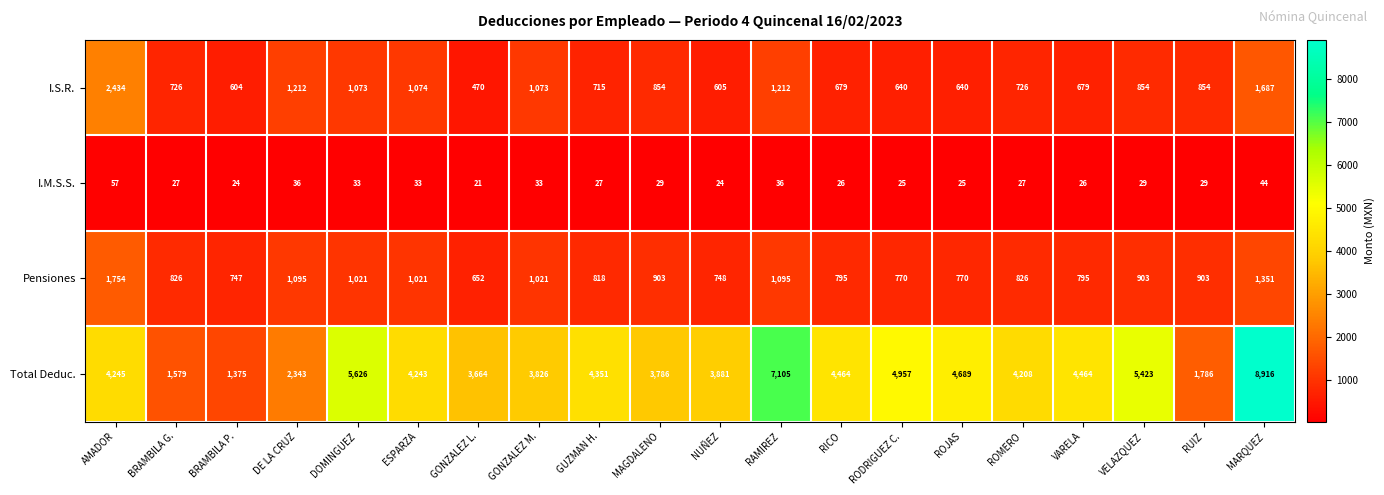

True or false: I.M.S.S. has a value of 27 at GUZMAN H..

True